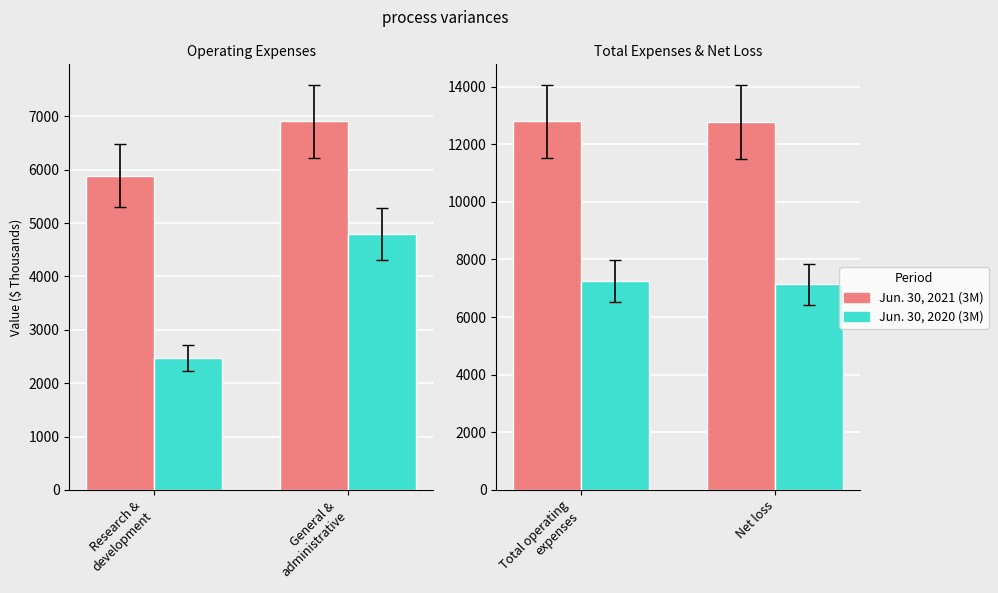

True or false: Jun. 30, 2021 (3M) has a value of 16940 at Net loss.

False